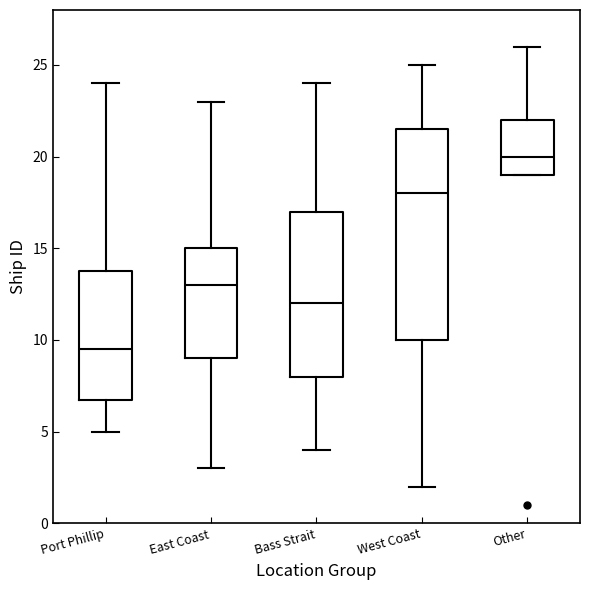

Which box's median line is the highest?

Other